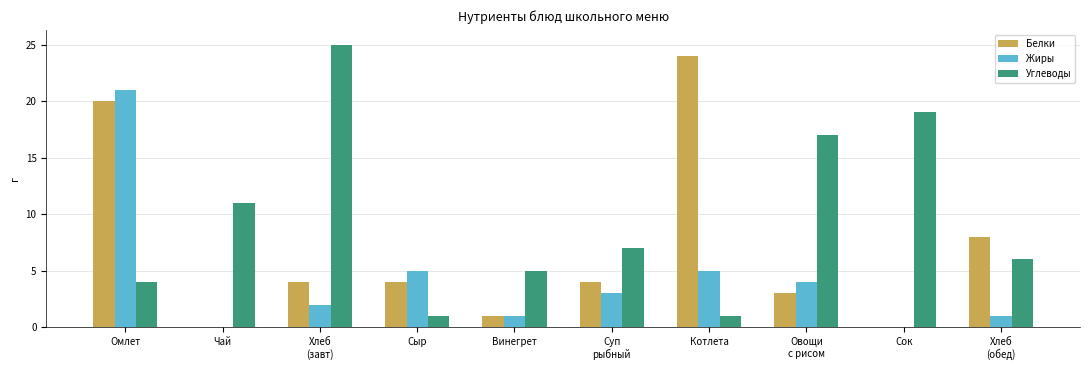

What is the total value across all series at Сыр?

10